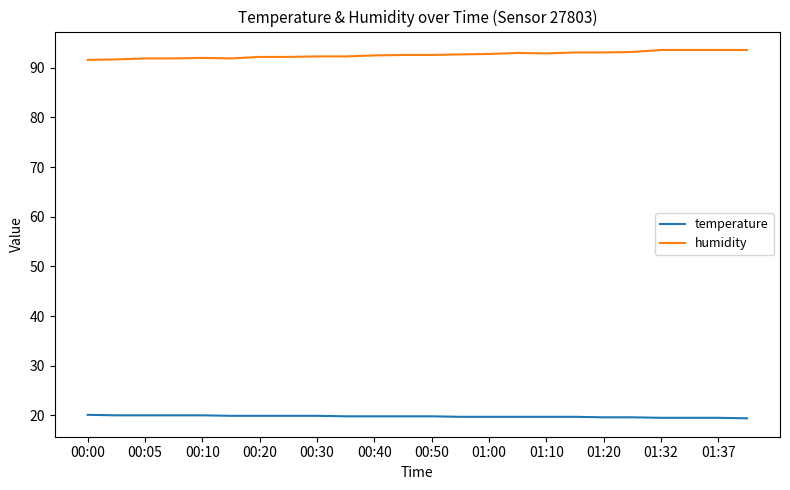

True or false: temperature and humidity intersect in this chart.

False